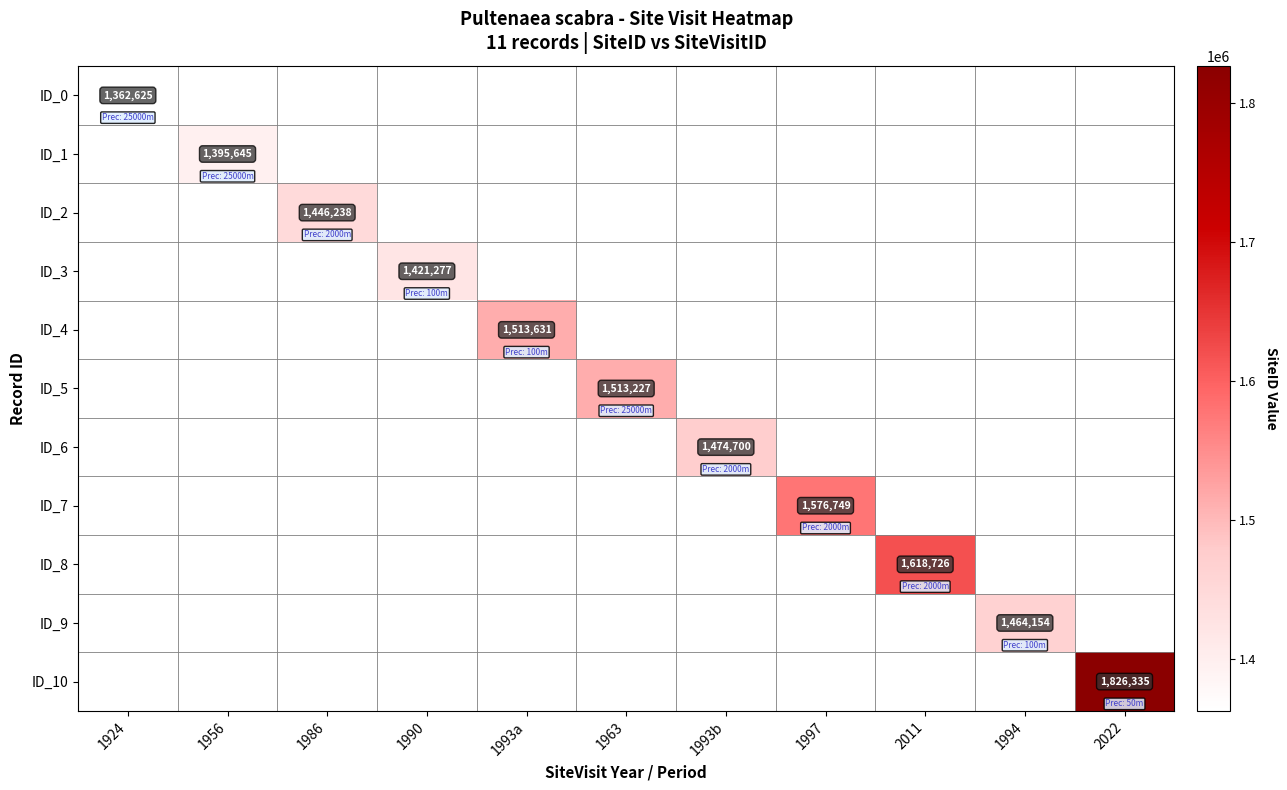

The ID_3 series shows 289756 at 1990. True or false?

False